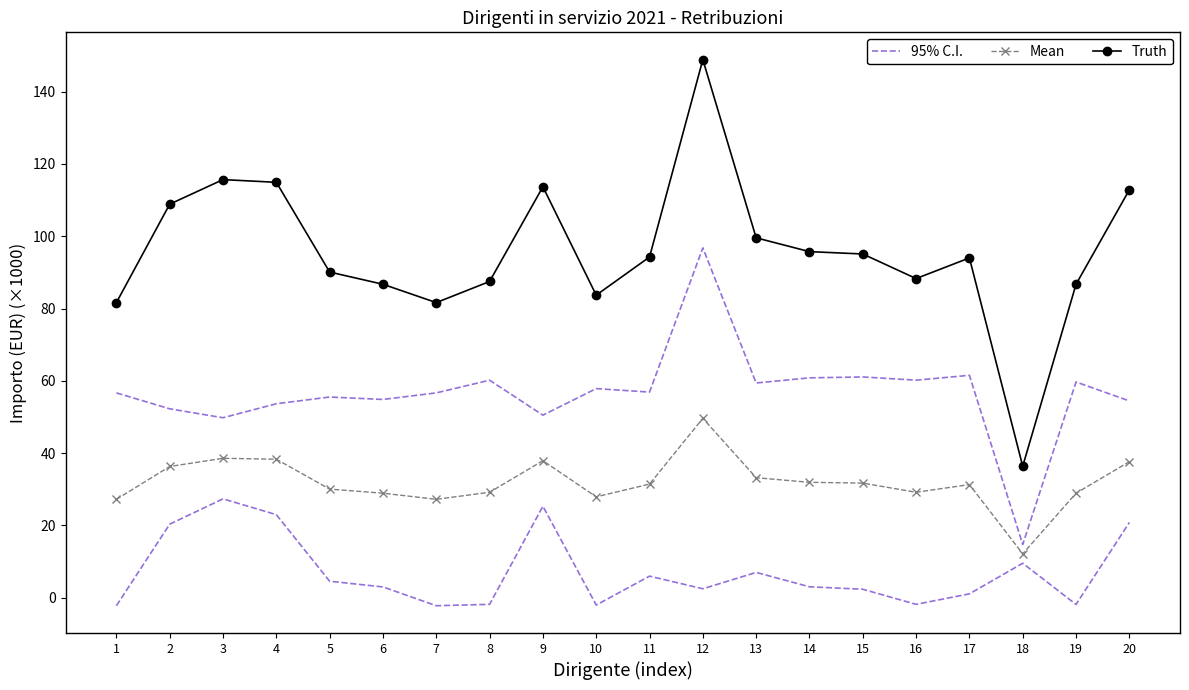

What is the value of the Truth point at the 2nd from the left?

108.9